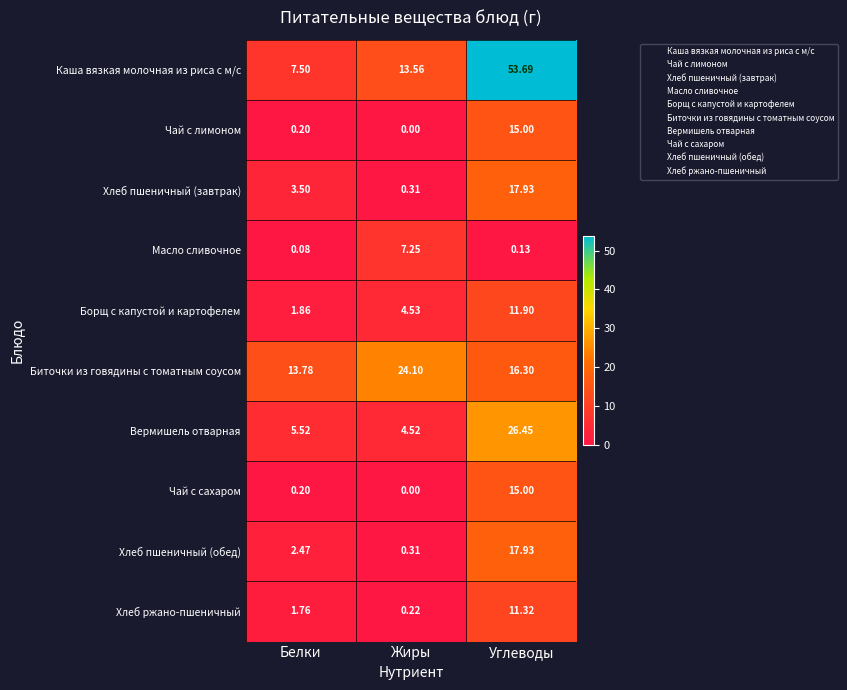

How many series are shown in this chart?

10